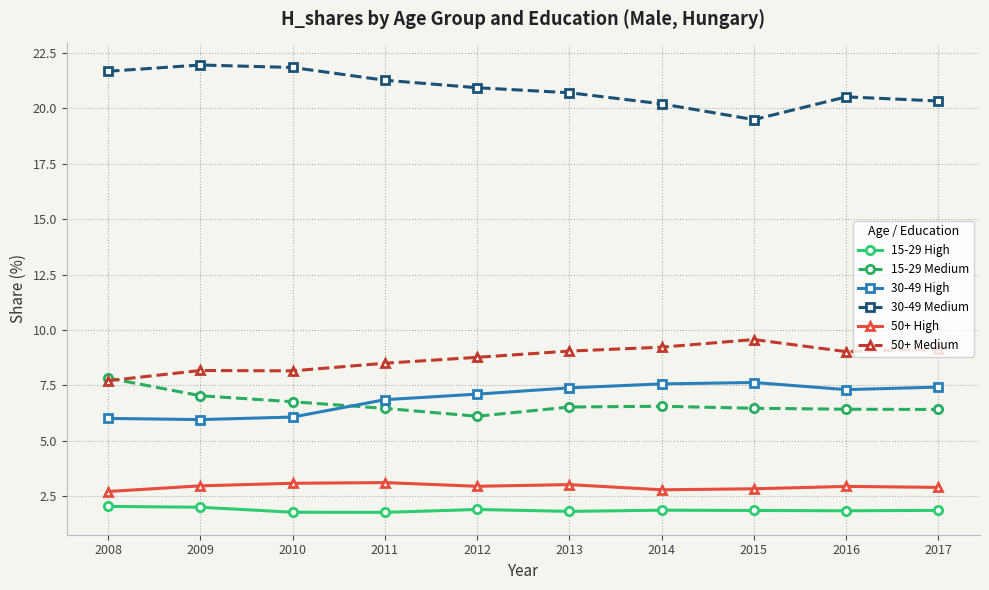

At how many categories does at least one series exceed 15?

10